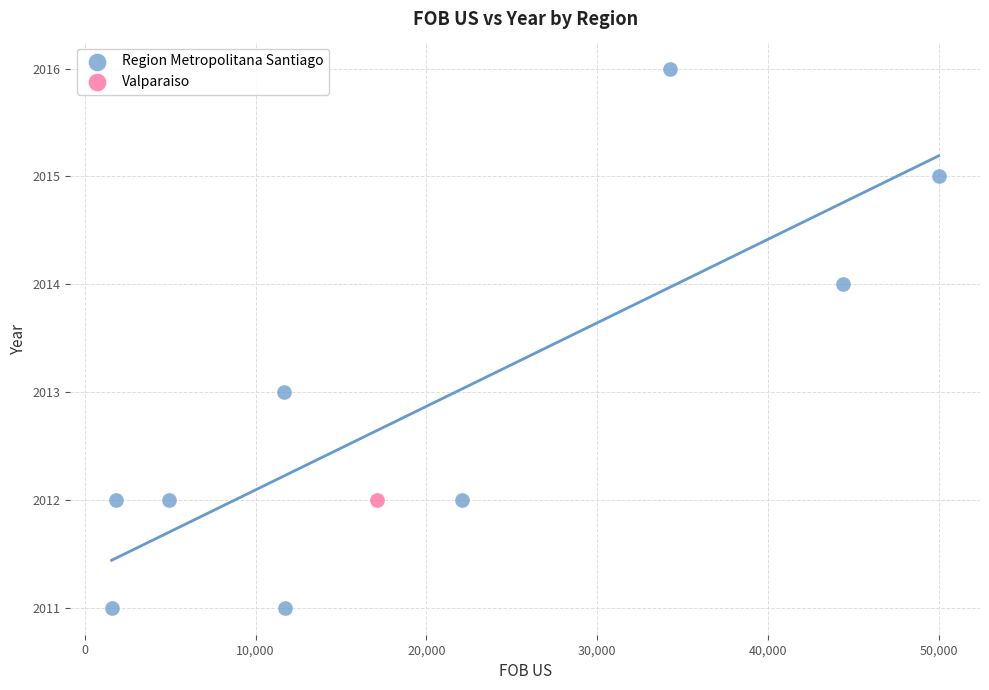

What are all the series names shown in the legend?

Region Metropolitana Santiago, Valparaiso